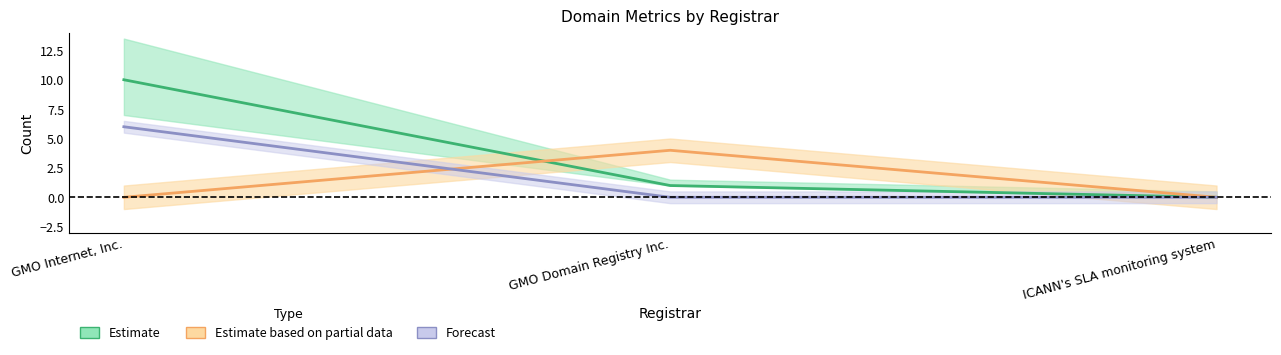

How many lines are shown in the chart?

3